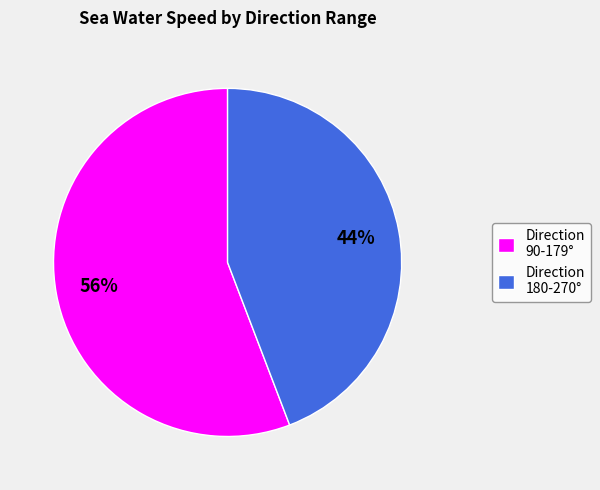

To the nearest percent, what is the difference between the largest and smallest slice percentages?

12%